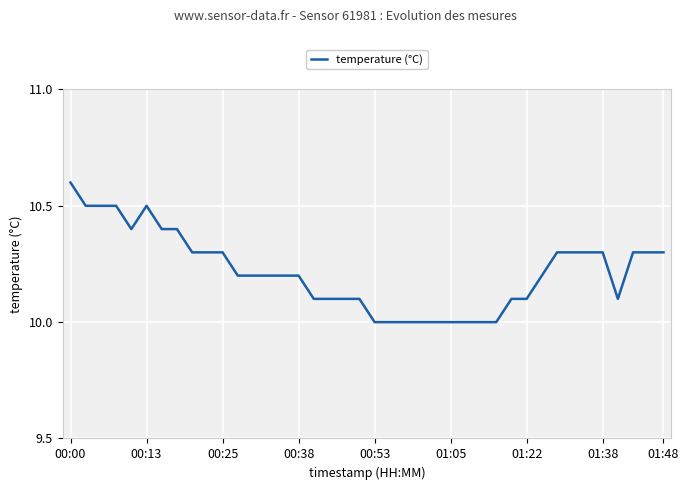

What is the minimum value shown in the chart?

10.0